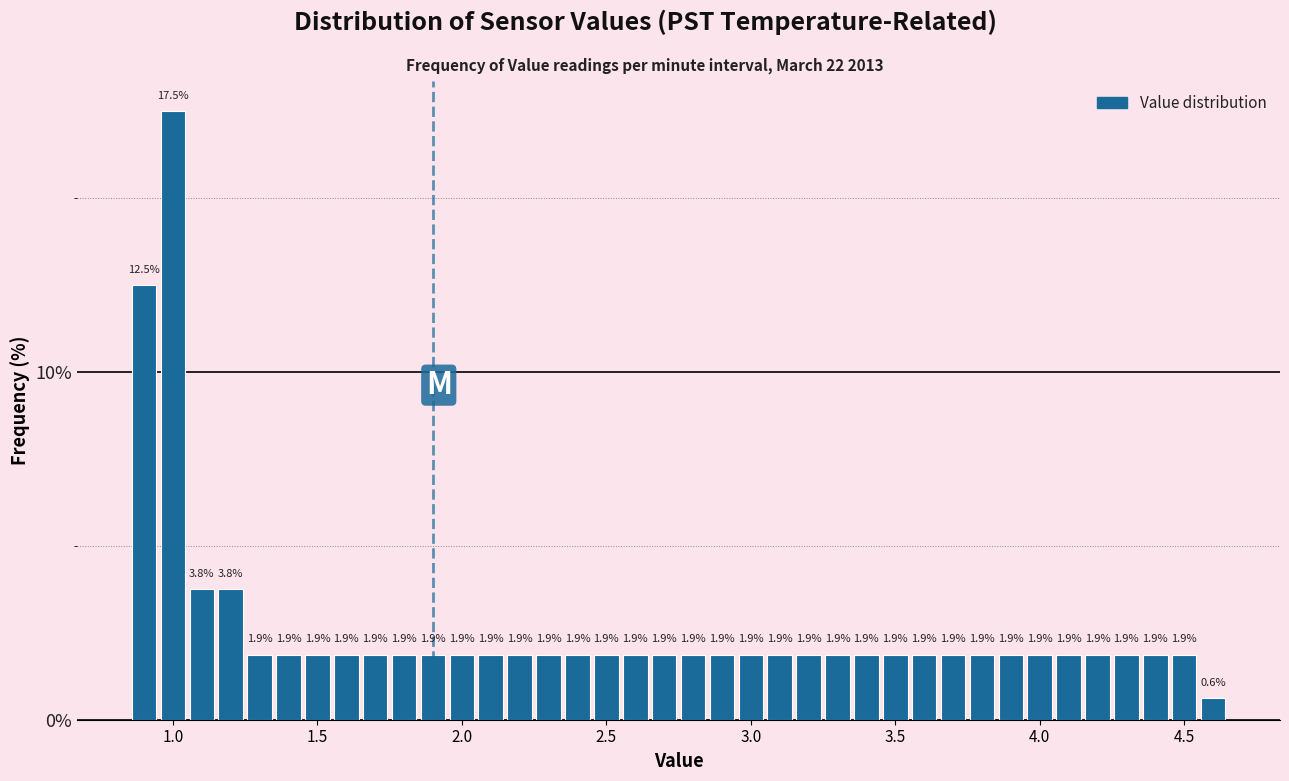

Around what value on the x-axis is the tallest bar? Give the approximate position of its centre, as read against the axis.

1.00